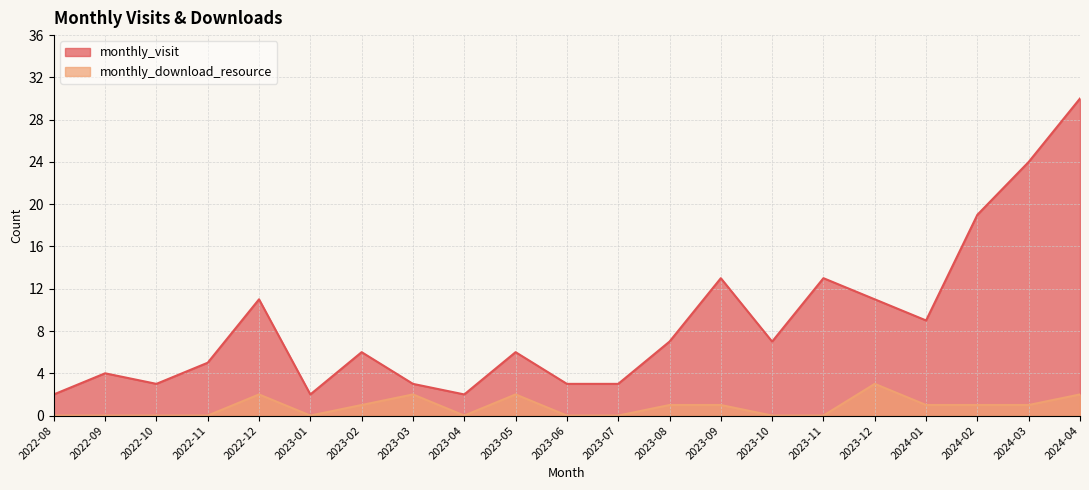

List the labels in order of monthly_download_resource value, smallest first.

2022-08, 2022-09, 2022-10, 2022-11, 2023-01, 2023-04, 2023-06, 2023-07, 2023-10, 2023-11, 2023-02, 2023-08, 2023-09, 2024-01, 2024-02, 2024-03, 2022-12, 2023-03, 2023-05, 2024-04, 2023-12